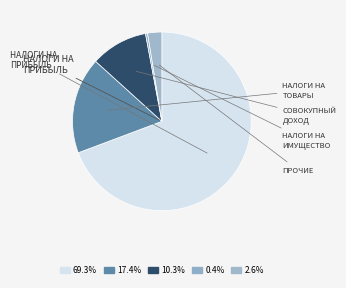

To the nearest percent, what is the difference between the largest and smallest slice percentages?

69%